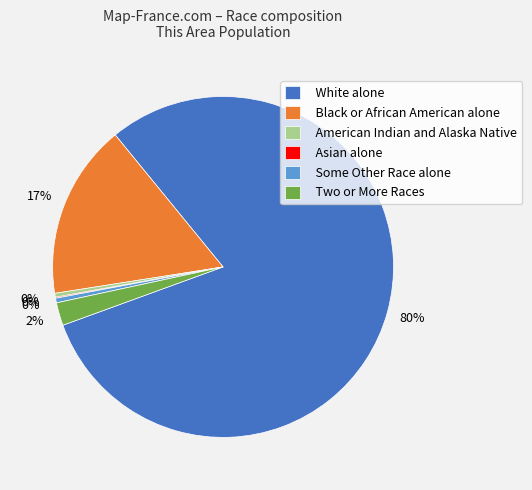

Is it true that American Indian and Alaska Native is 0% of the pie?

True